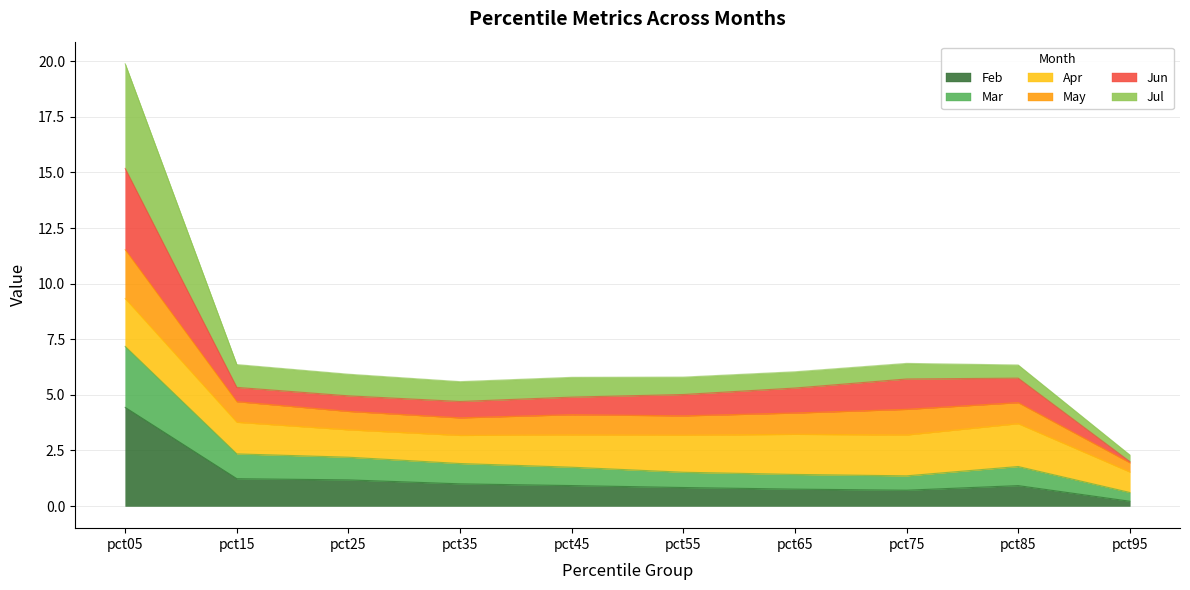

Is it true that Feb equals 0.9 at pct85?

True